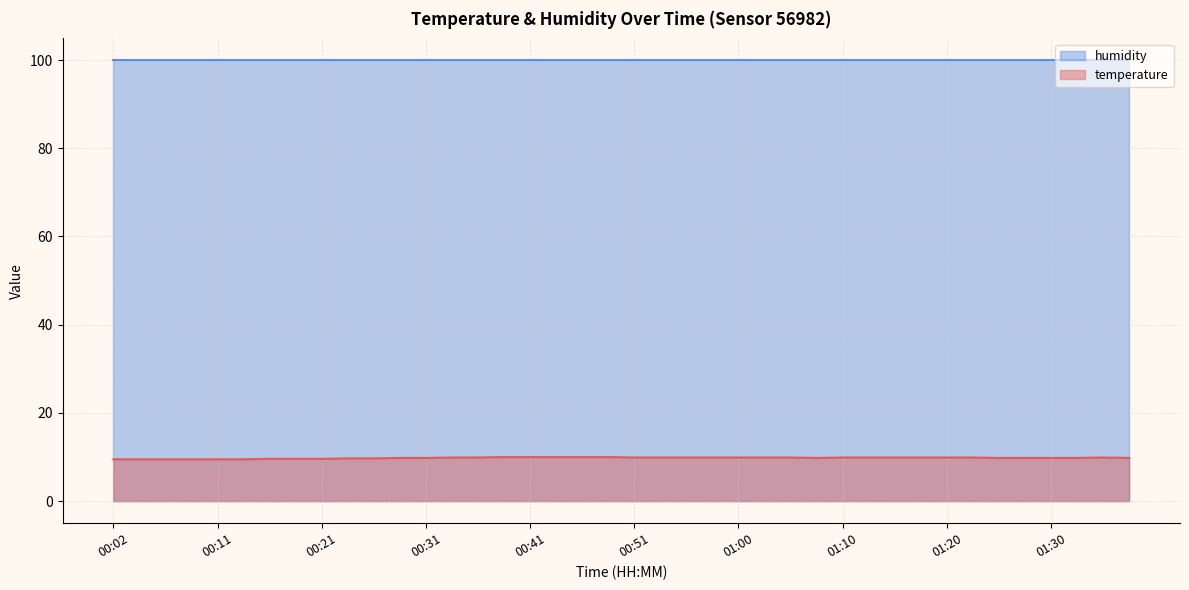

Rank the series by their average value, from lowest to highest.

temperature, humidity